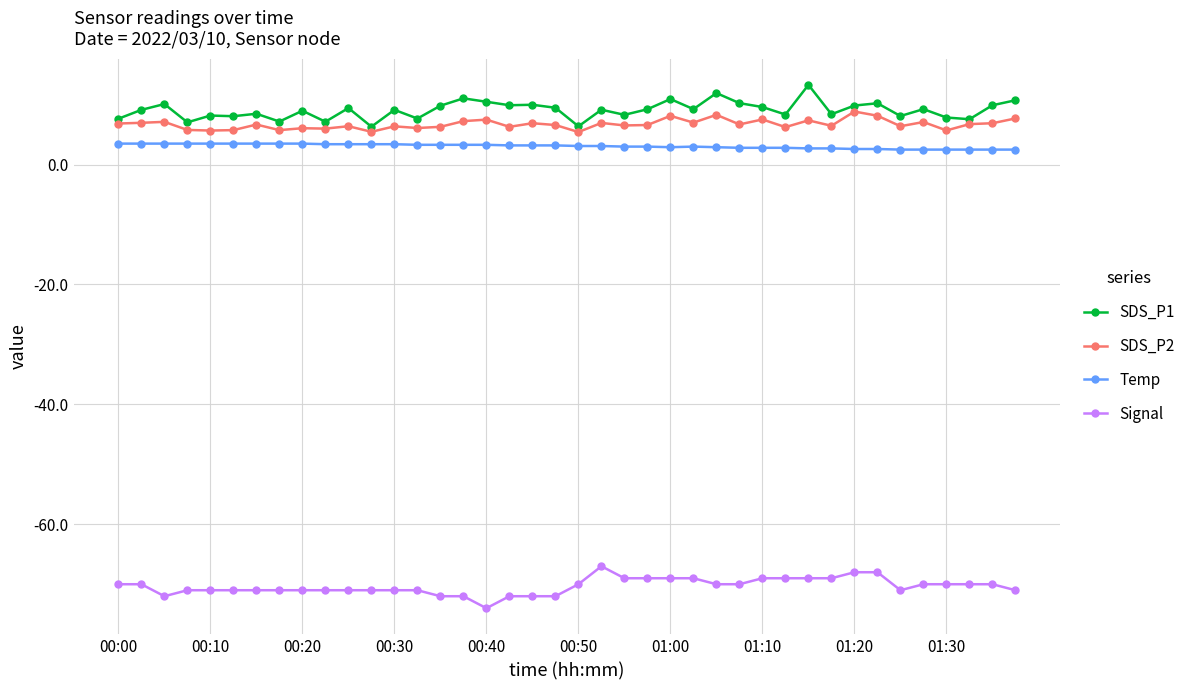

What is the value of the Signal point at the 22nd from the left?

-67.0